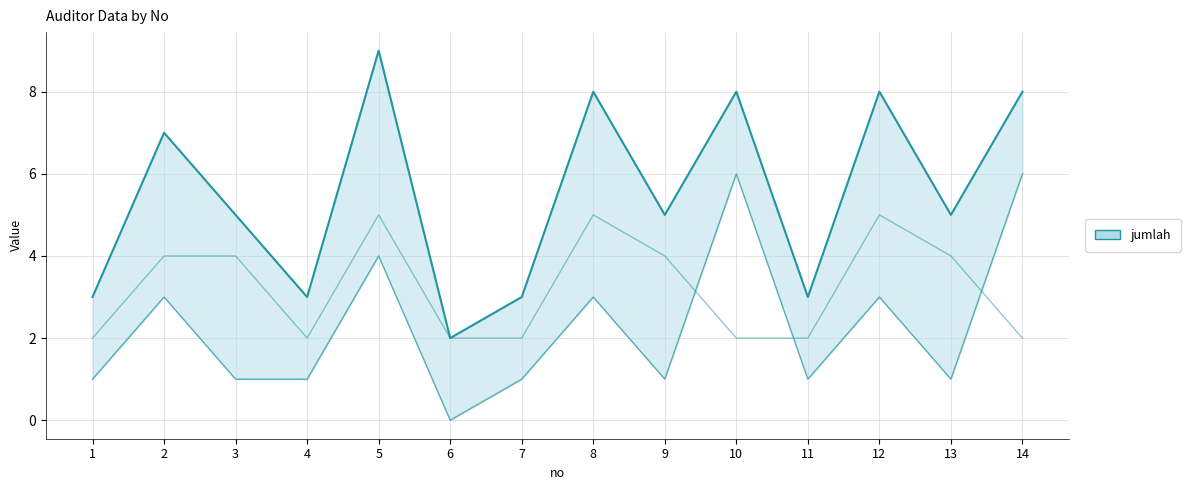

Reading left to right, transcribe all the data shown in this chart.

jumlah_line: 1=3	2=7	3=5	4=3	5=9	6=2	7=3	8=8	9=5	10=8	11=3	12=8	13=5	14=8
laki_laki: 1=1	2=3	3=1	4=1	5=4	6=0	7=1	8=3	9=1	10=6	11=1	12=3	13=1	14=6
perempuan: 1=2	2=4	3=4	4=2	5=5	6=2	7=2	8=5	9=4	10=2	11=2	12=5	13=4	14=2